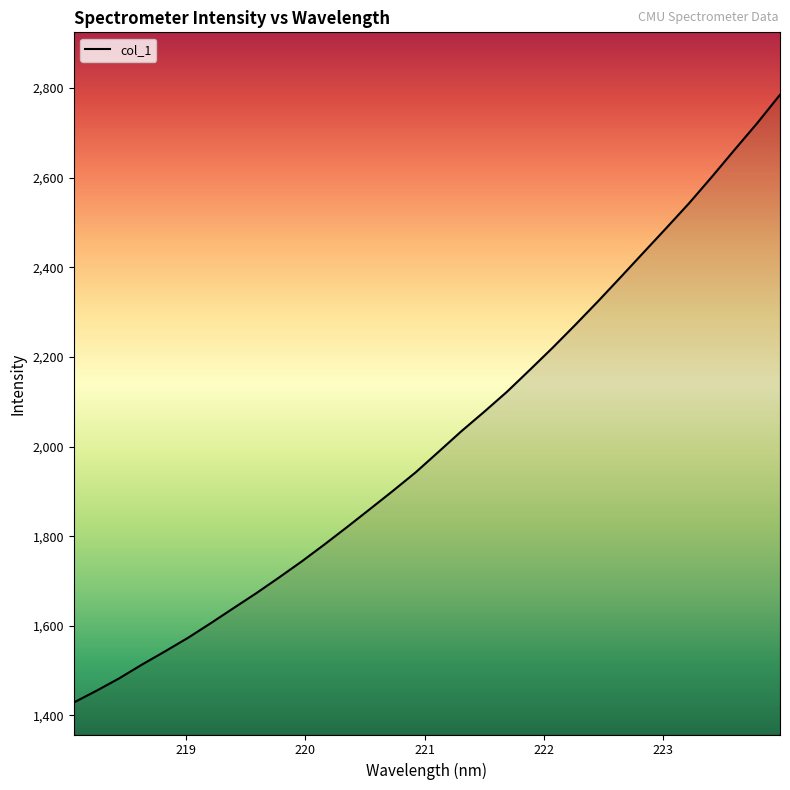

What is the average value?

2015.4